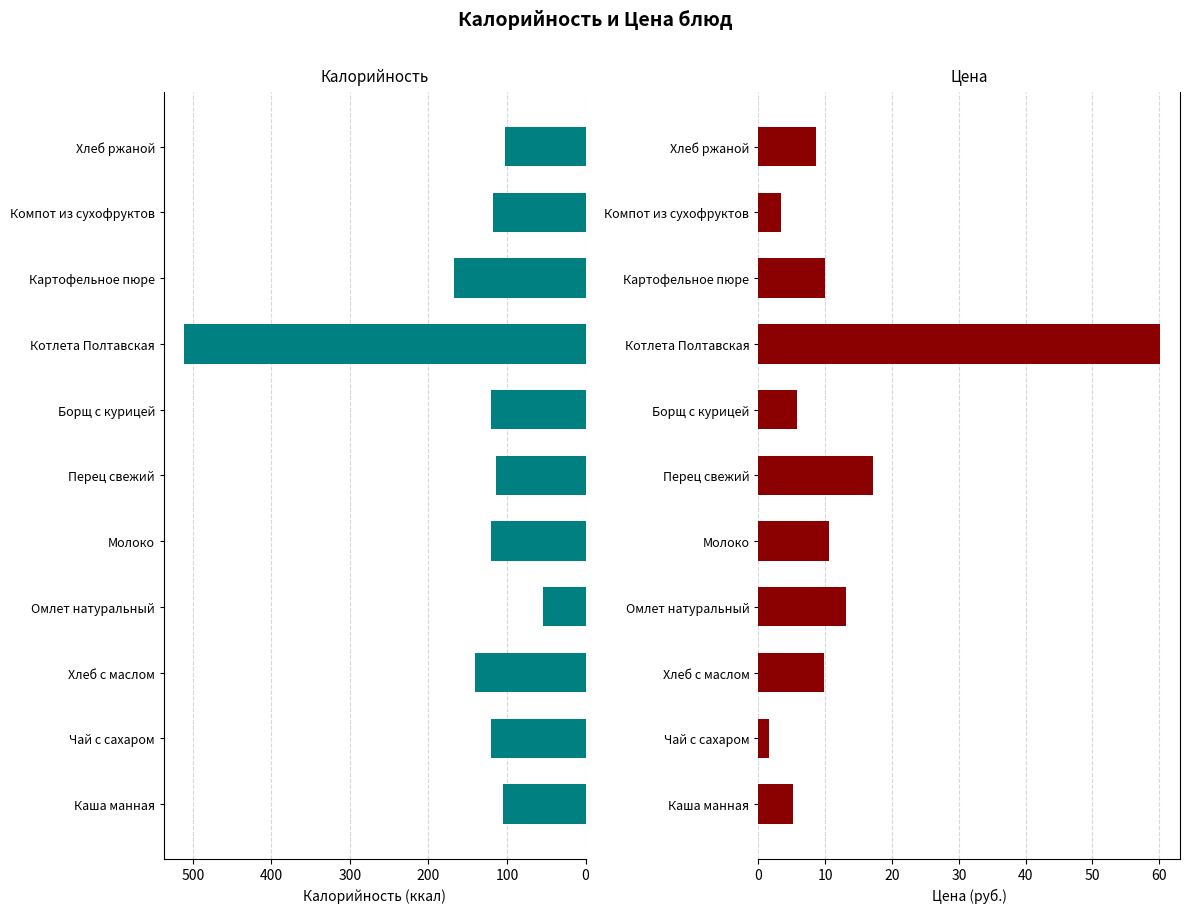

What is the total value across all series at Омлет натуральный?

67.1